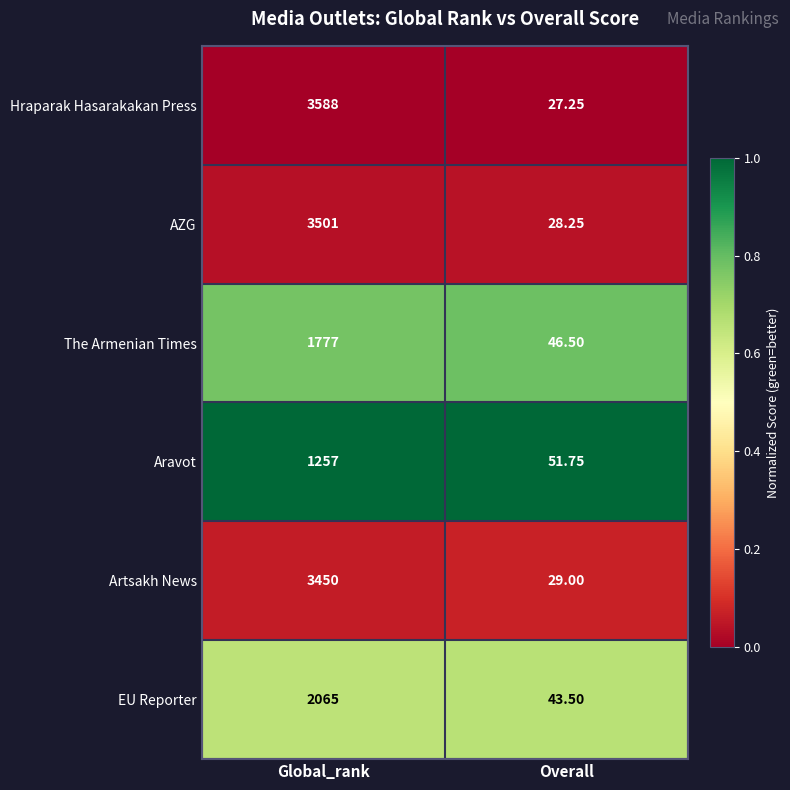

Which series has the largest total across all categories?

Hraparak Hasarakakan Press